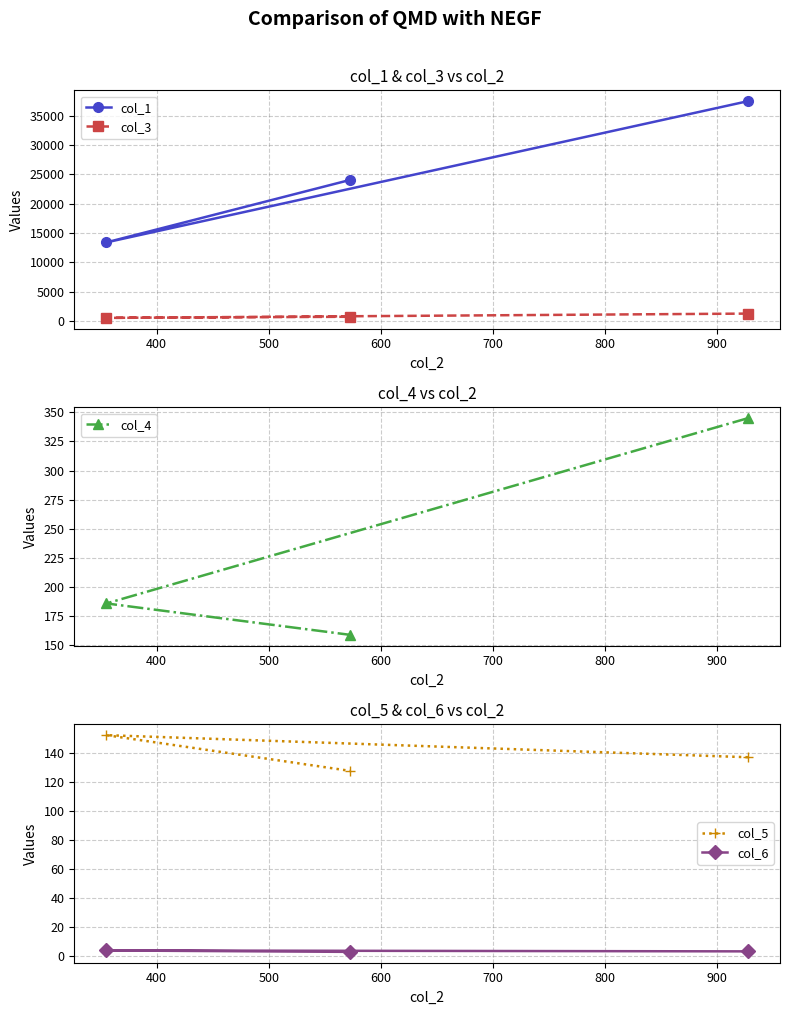

What is the value of the col_3 point at the 3rd from the left?

1273